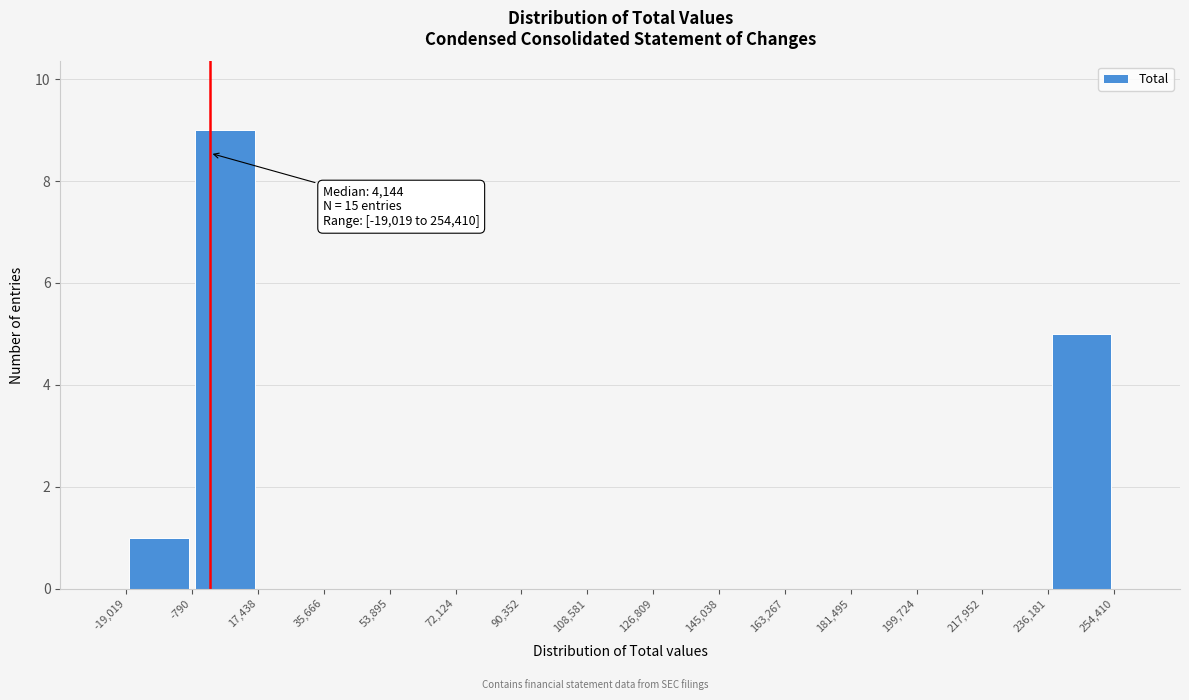

Which range on the x-axis has the tallest bar?

-790 to 17,438